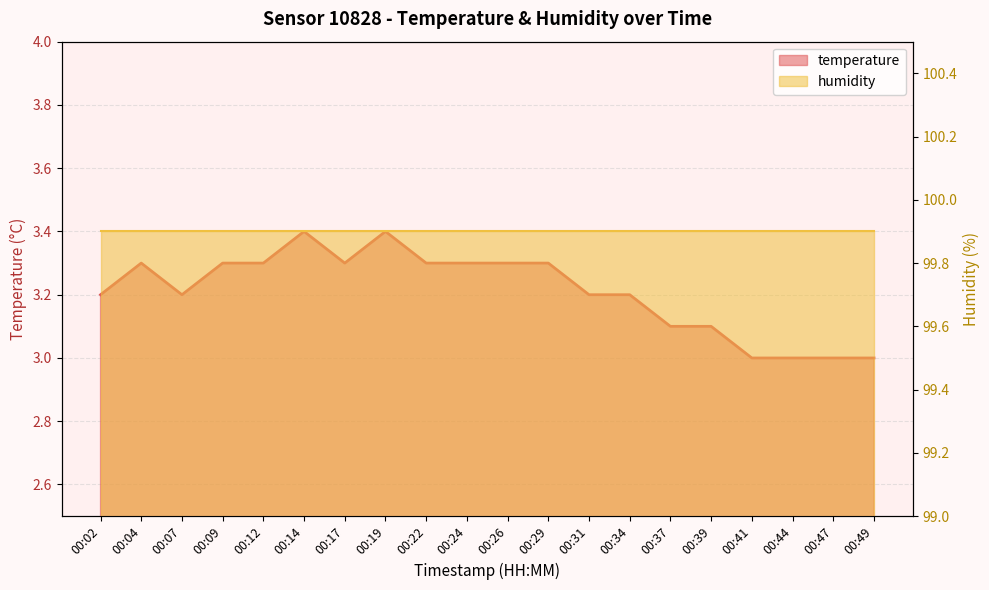

Rank the categories by value from lowest to highest.

00:41, 00:44, 00:47, 00:49, 00:37, 00:39, 00:02, 00:07, 00:31, 00:34, 00:04, 00:09, 00:12, 00:17, 00:22, 00:24, 00:26, 00:29, 00:14, 00:19